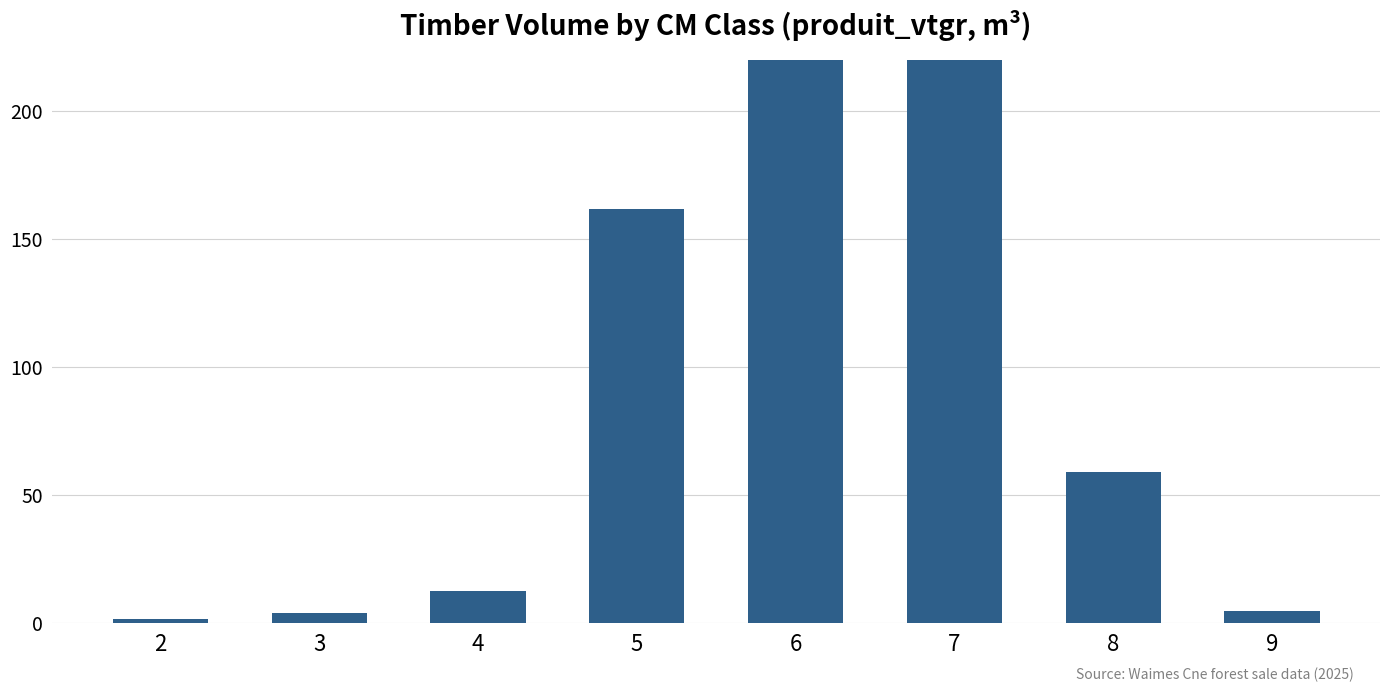

Count the number of categories in the chart.

8